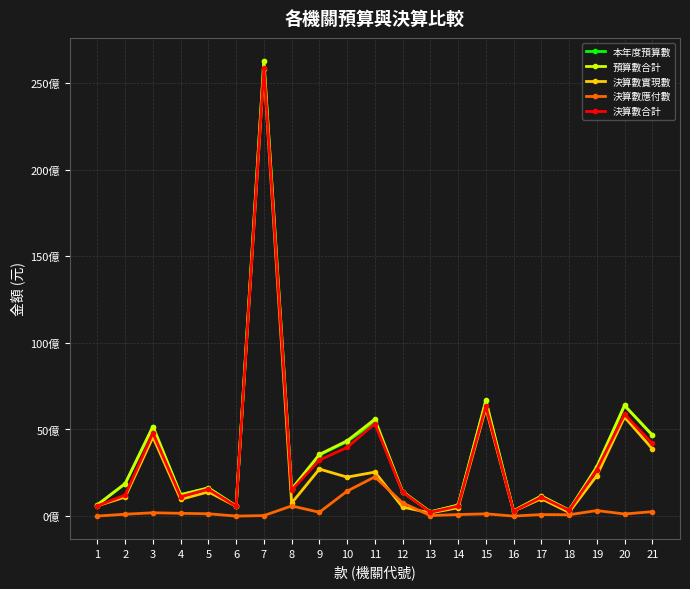

What are all the series names shown in the legend?

本年度預算數, 預算數合計, 決算數實現數, 決算數應付數, 決算數合計